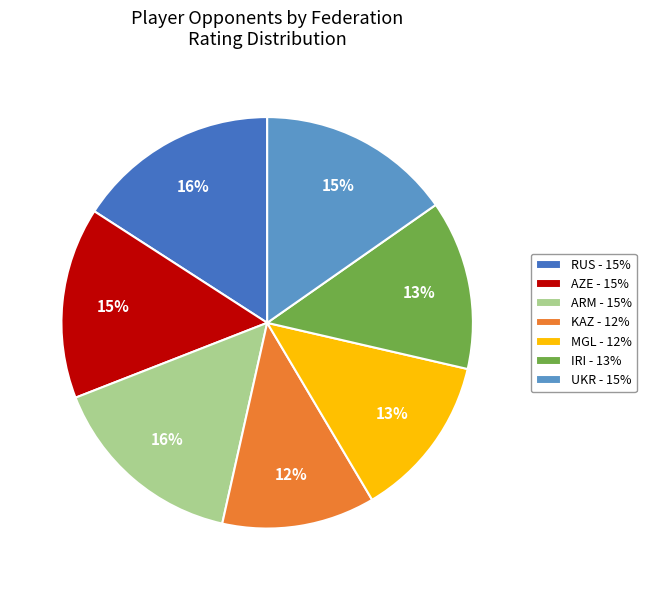

To the nearest percent, what portion does UKR represent?

15%